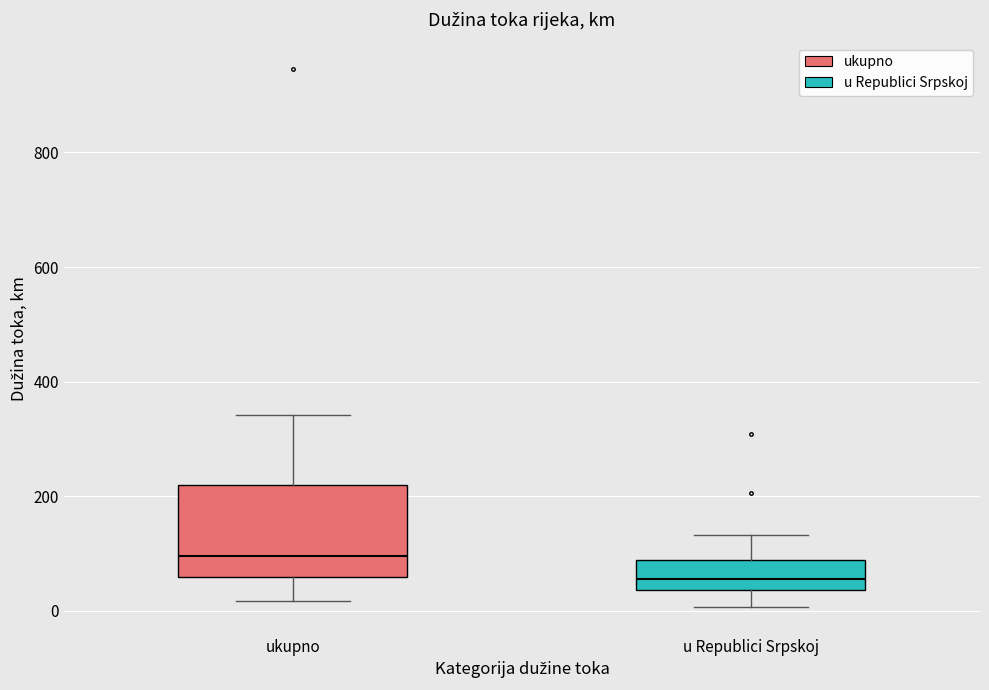

Which box has the lowest median line?

u Republici Srpskoj